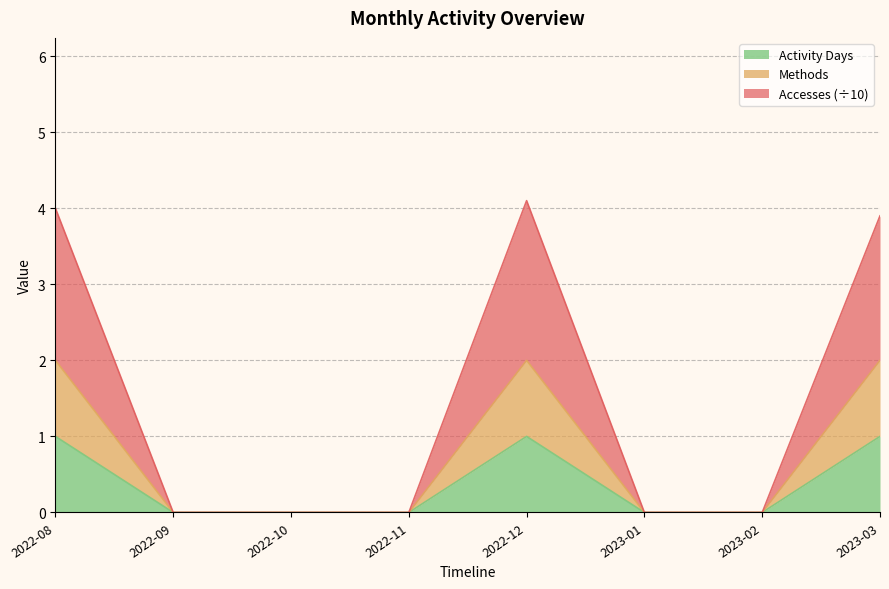

How many lines are shown in the chart?

3